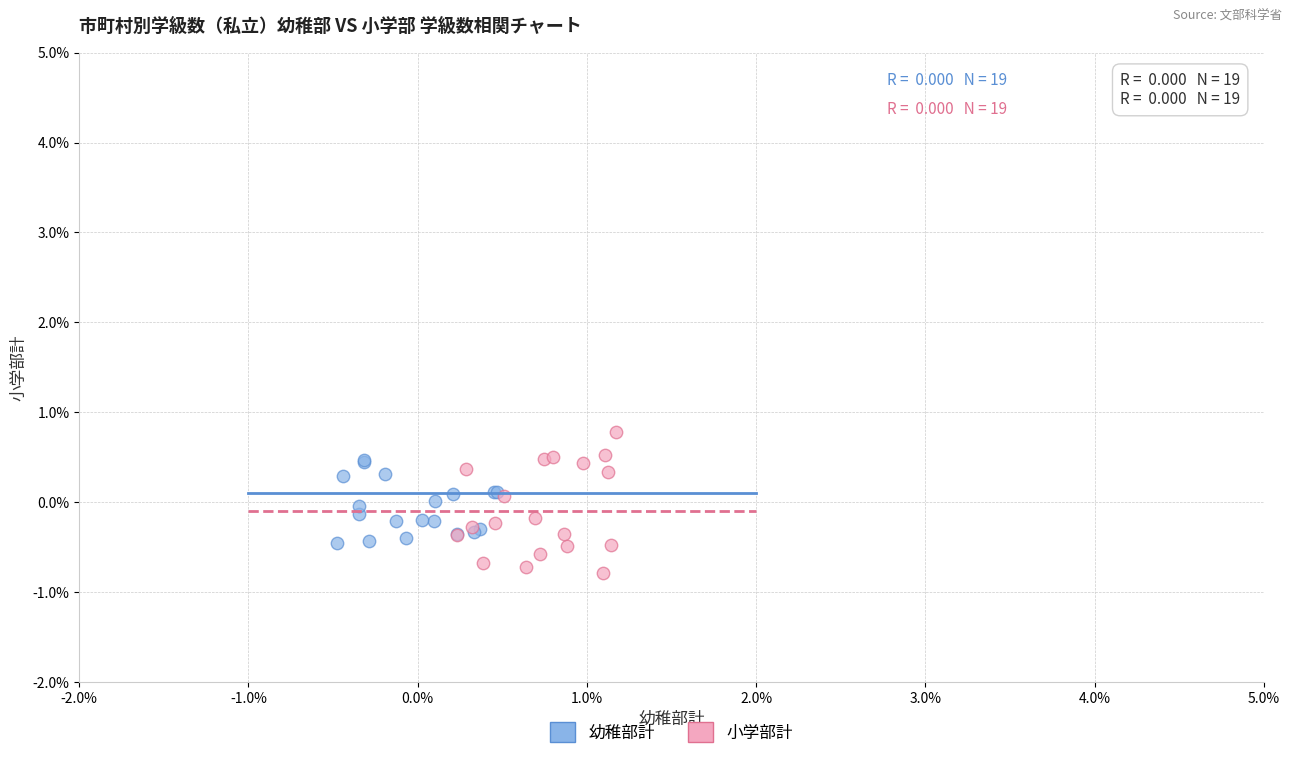

Which series has the largest Y range (max minus min)?

小学部計